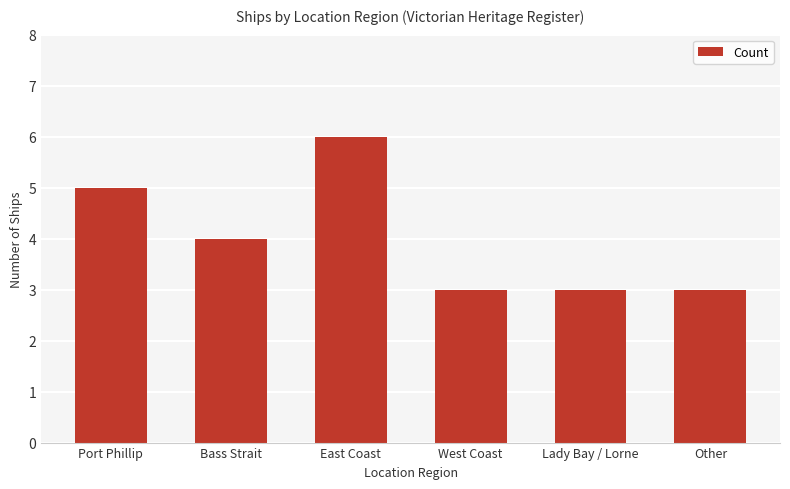

What is the minimum value shown in the chart?

3